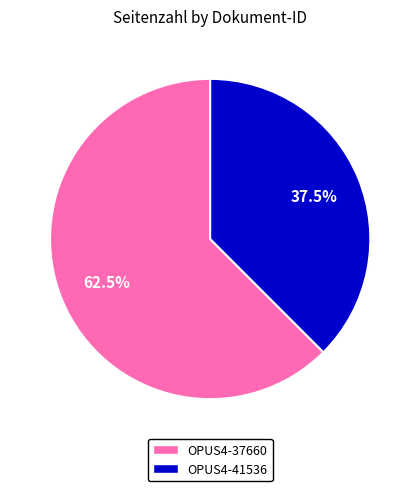

What is the ratio of the value at OPUS4-37660 to the value at OPUS4-41536?

1.7